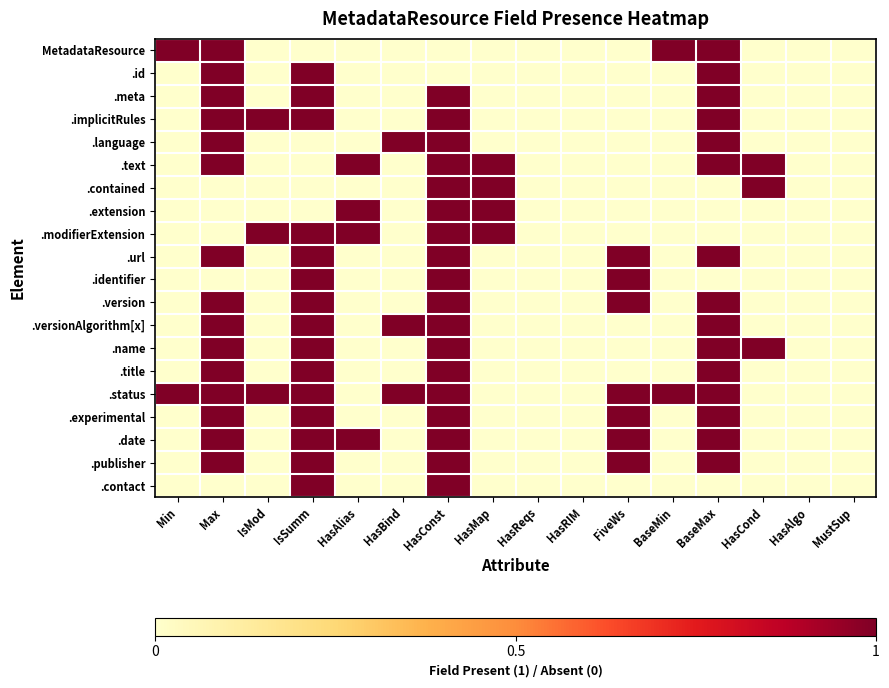

At which category is the sum across all series the highest?

HasConst